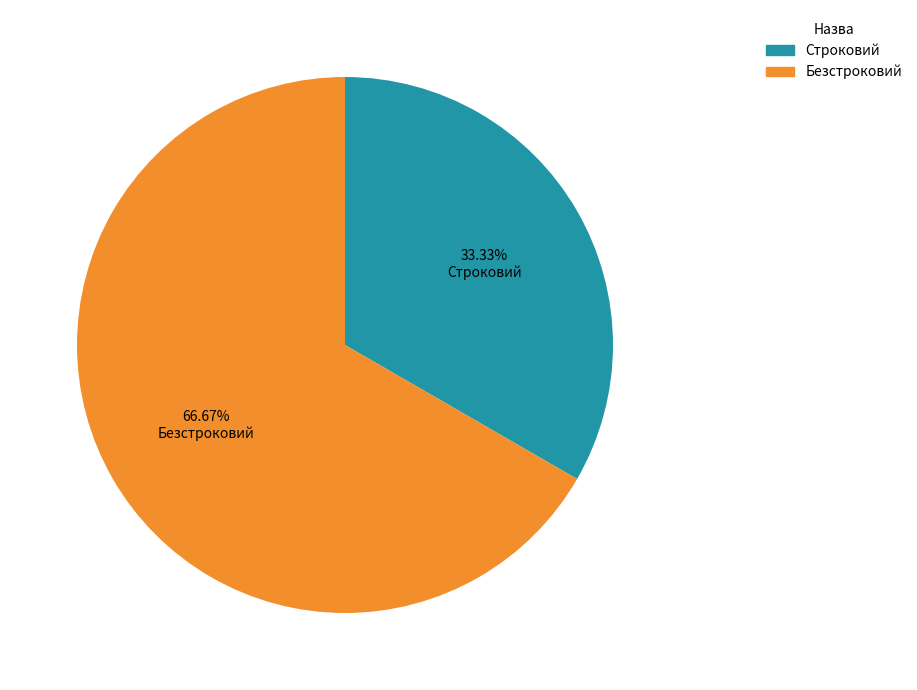

Rank the categories by value from lowest to highest.

Строковий, Безстроковий